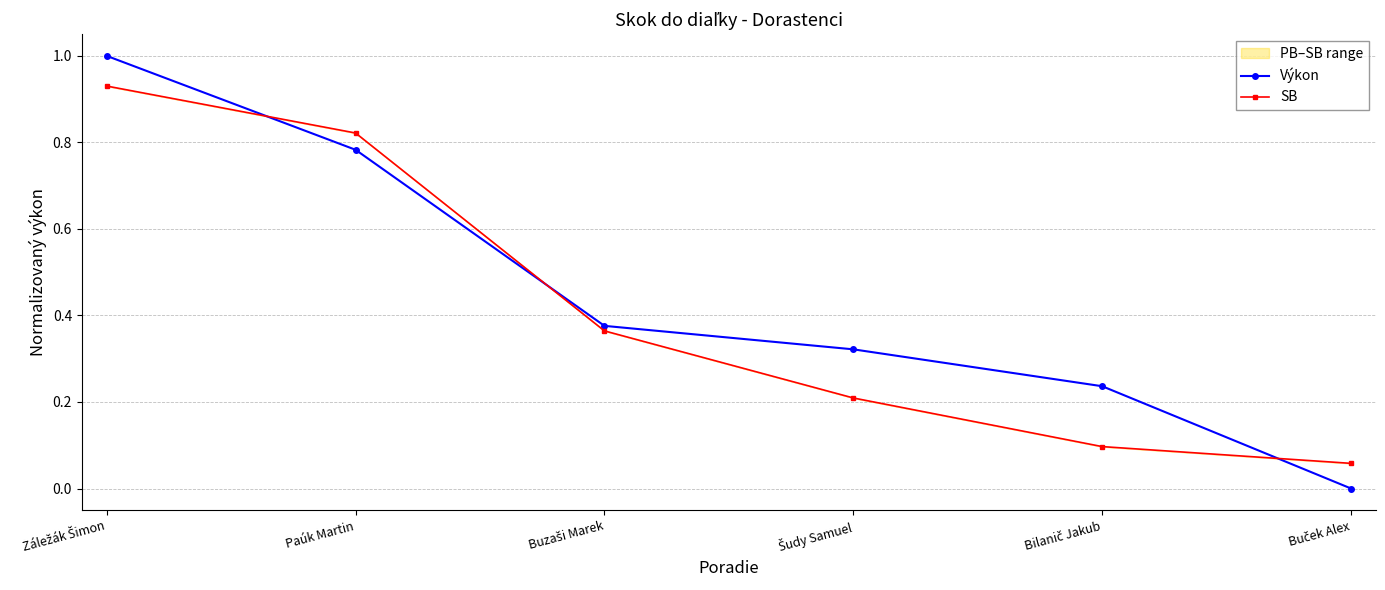

Where do SB and Výkon first cross each other?

Záležák Šimon and Paúk Martin